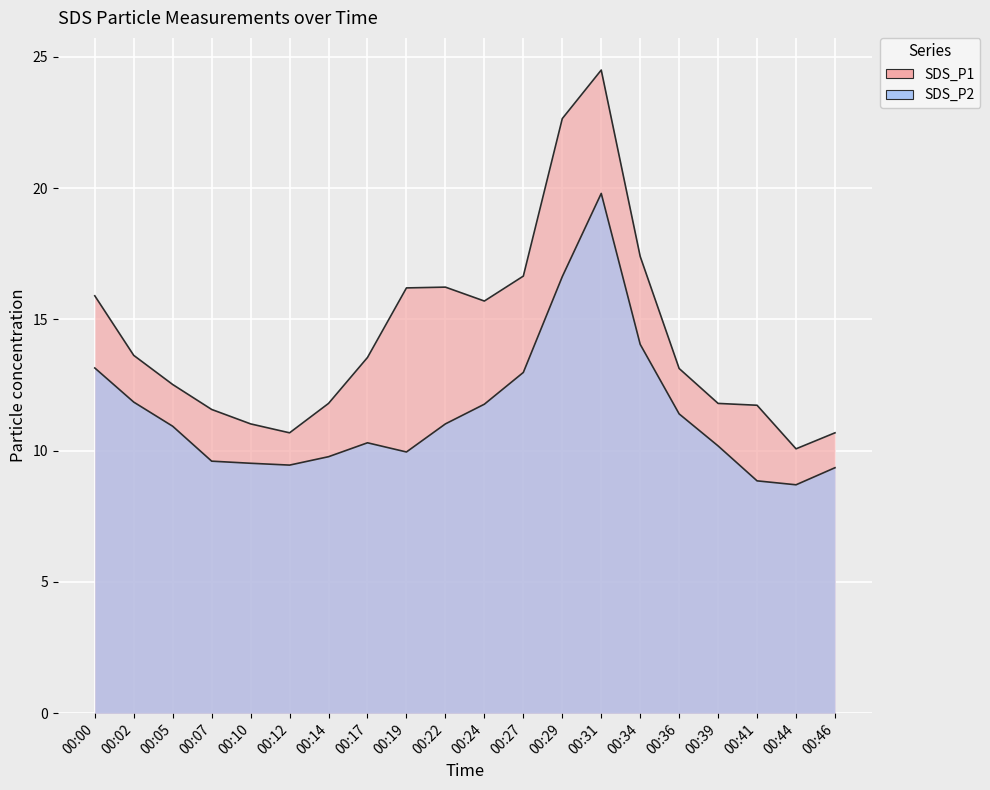

How many data points in SDS_P2 are above 10?

12